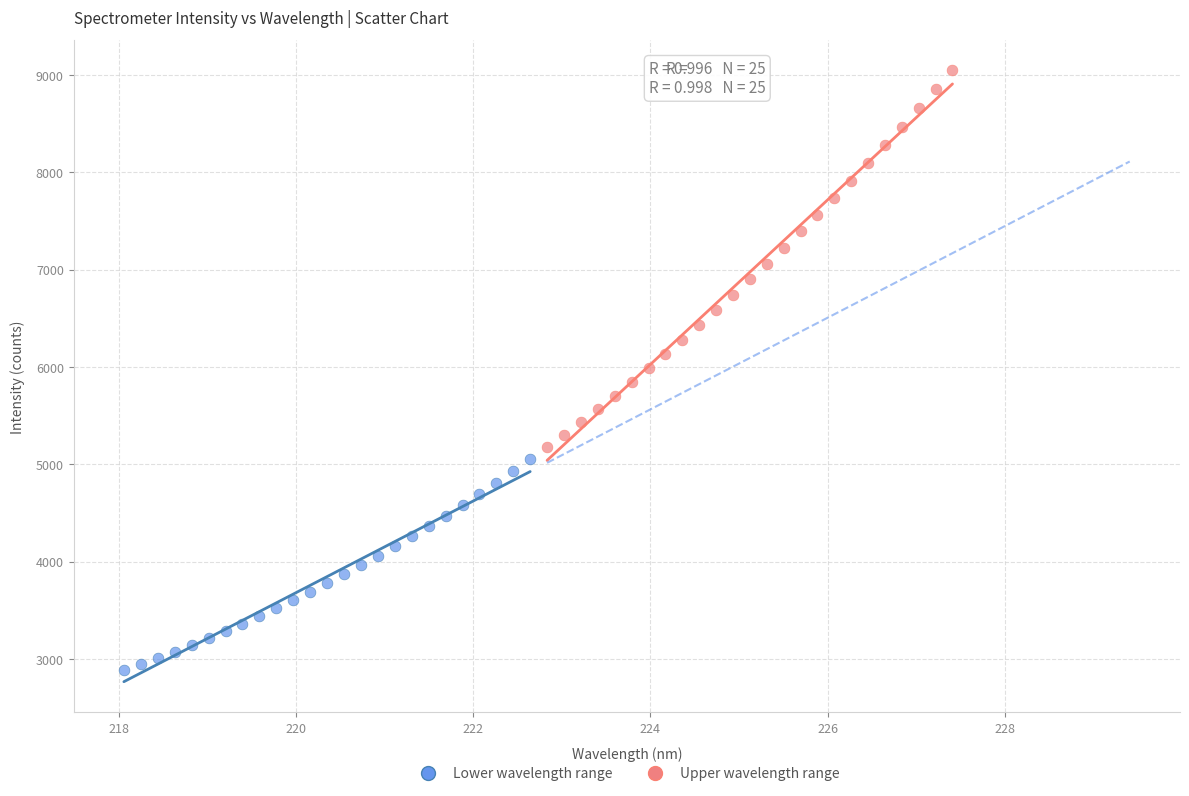

Which series has the largest Y range (max minus min)?

Upper wavelength range